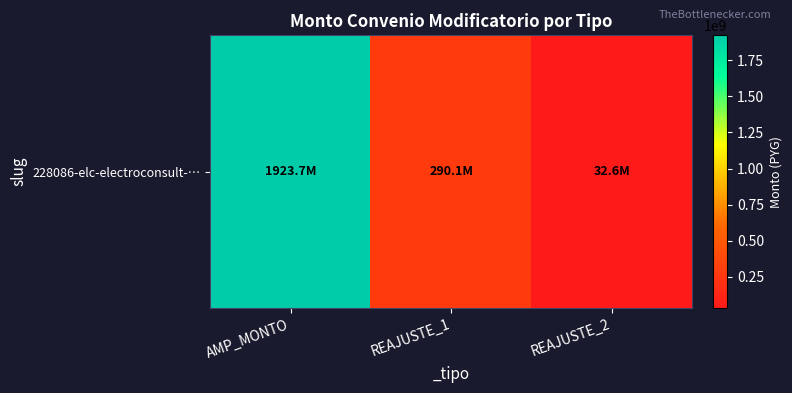

Which has a higher value, AMP_MONTO or REAJUSTE_1?

AMP_MONTO